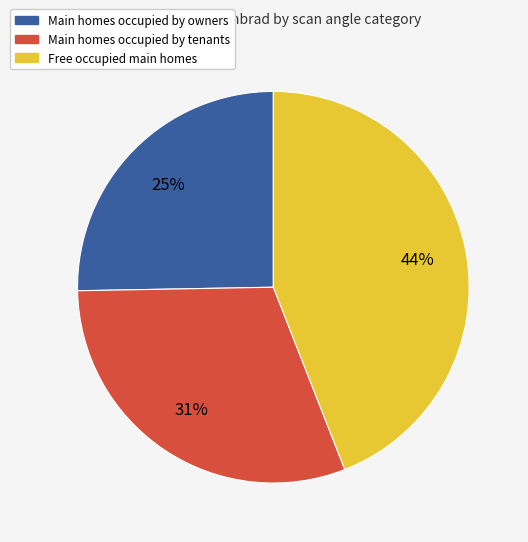

To the nearest percent, what is the difference between the largest and smallest slice percentages?

19%